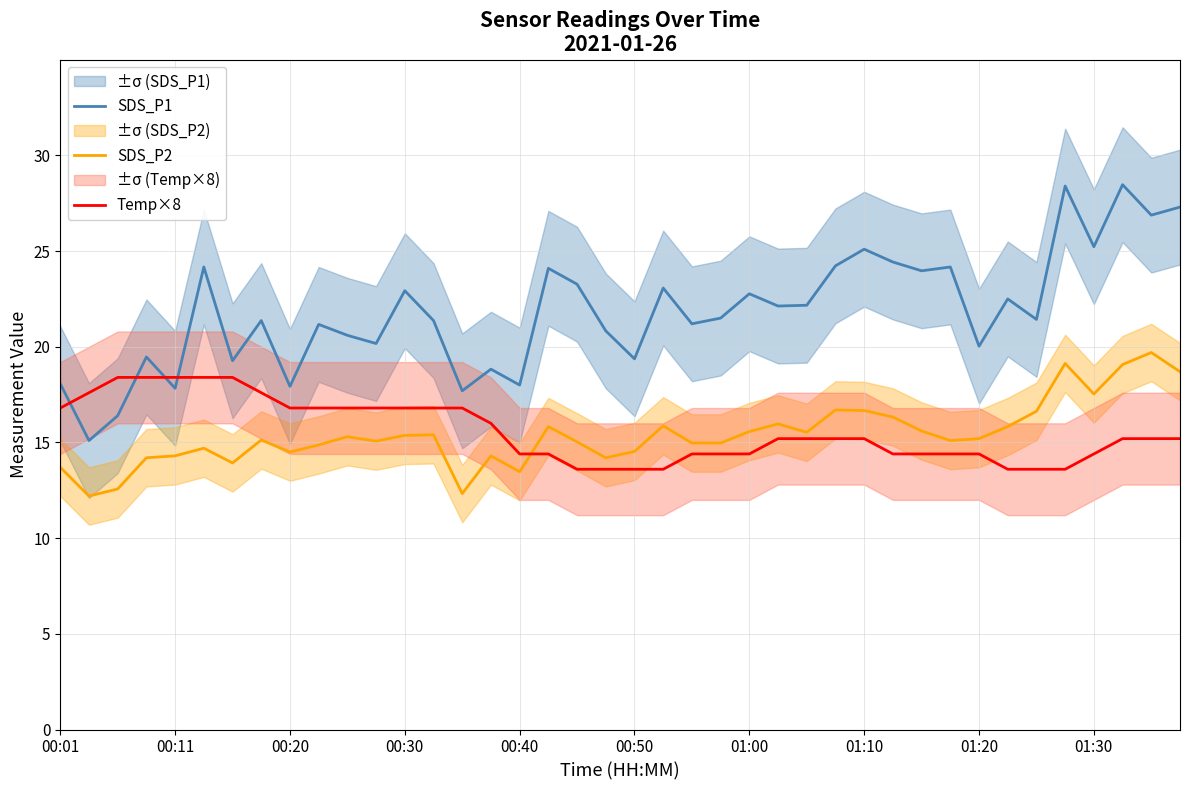

Rank the series by their maximum value, from lowest to highest.

Temp×8, SDS_P2, SDS_P1